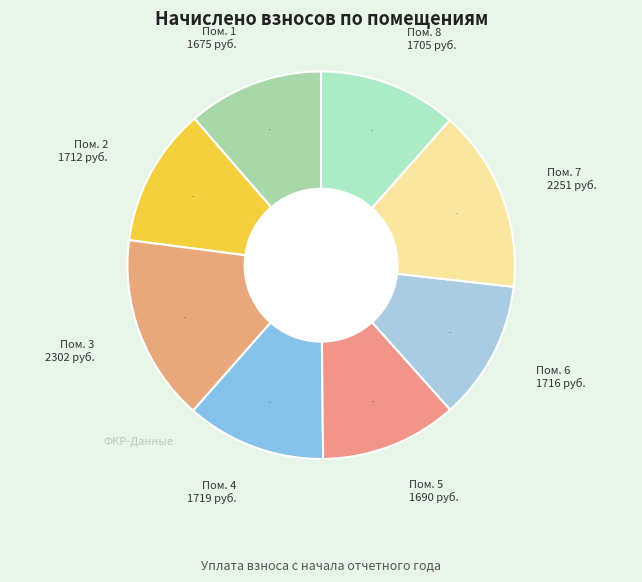

How many slices are in this pie chart?

8